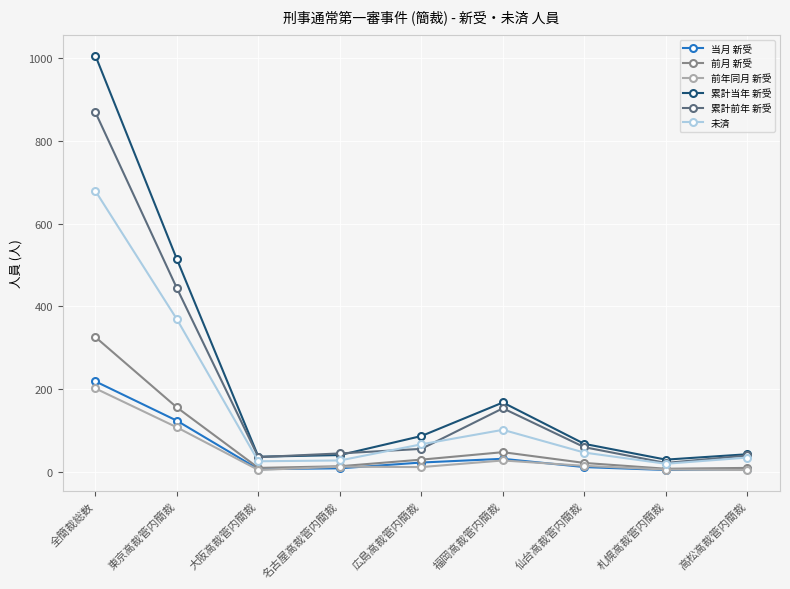

True or false: 累計当年 新受 has more than 0 points higher than both neighbors.

True